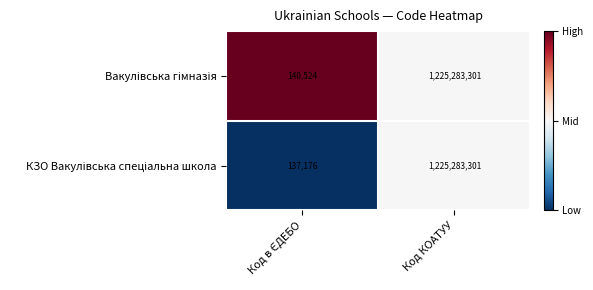

What is the greatest value displayed?

1225283301